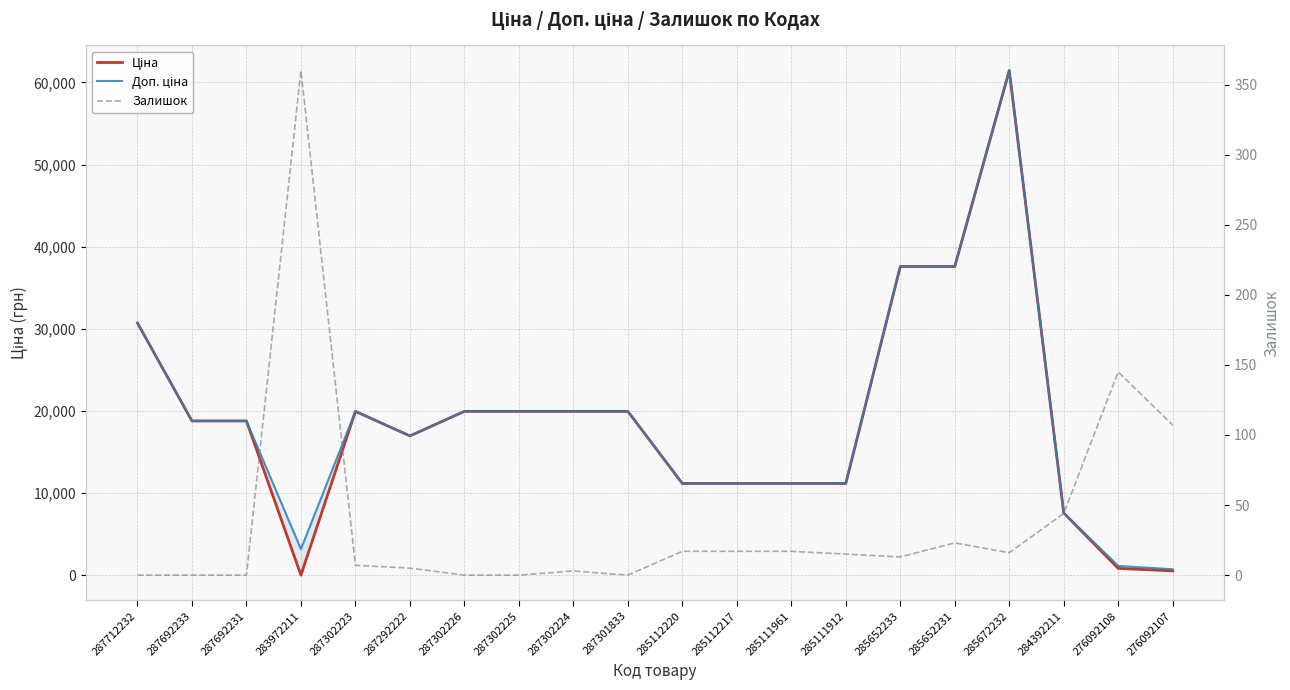

What is the difference between the highest and lowest values at 285111912?

11173.2